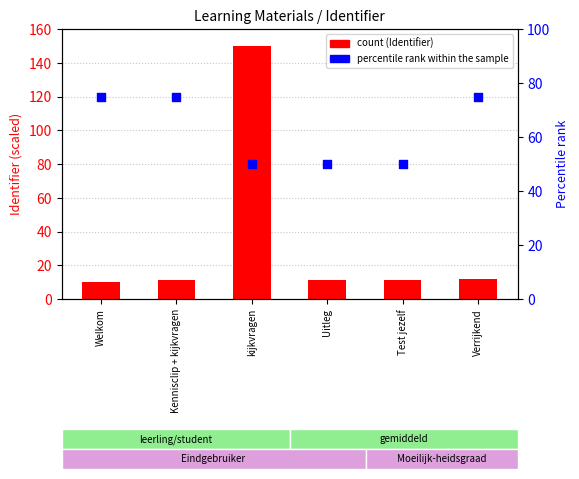

At which category is the sum across all series the highest?

kijkvragen